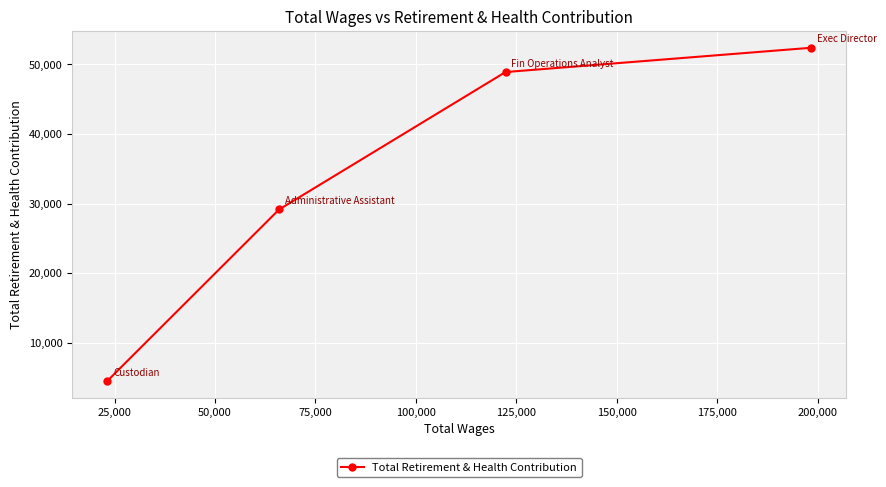

Reading left to right, what are all the values shown in this chart?

4495	29145	48907	52398